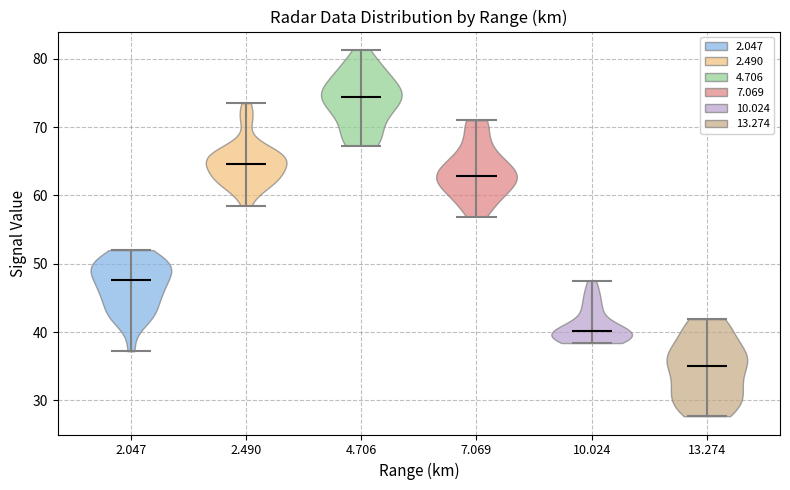

Where does the median line of the violin at x = 10.024 sit on the y-axis? The values are not printed on the chart, so give them approximately, as read against the axis.

40